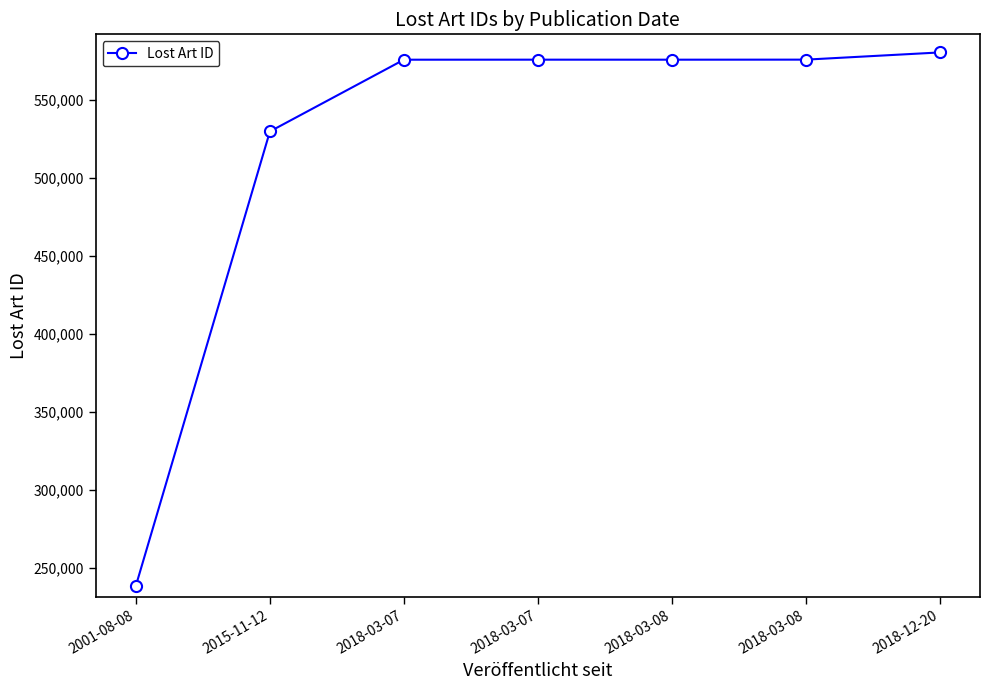

Is this an area chart (filled region under the line)?

No